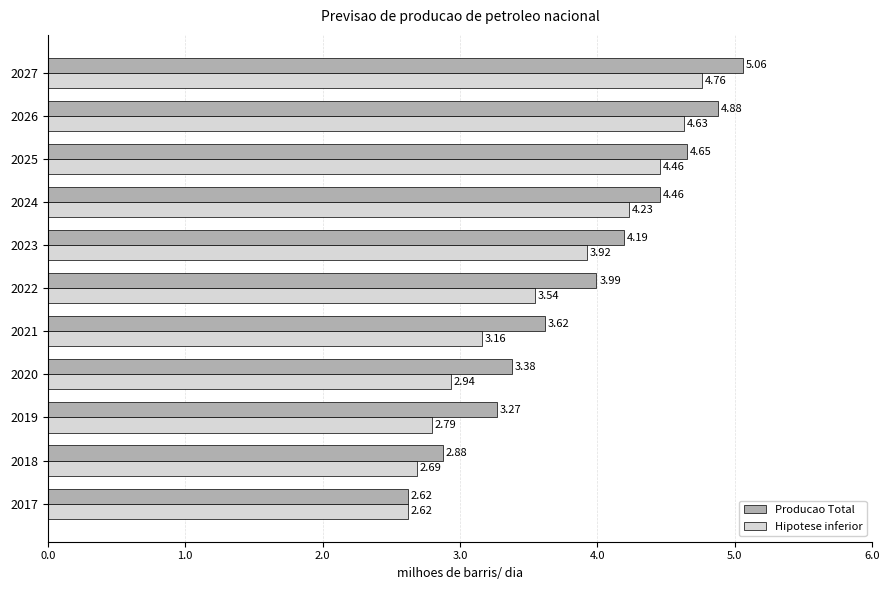

List the labels in order of Producao Total value, smallest first.

2017, 2018, 2019, 2020, 2021, 2022, 2023, 2024, 2025, 2026, 2027